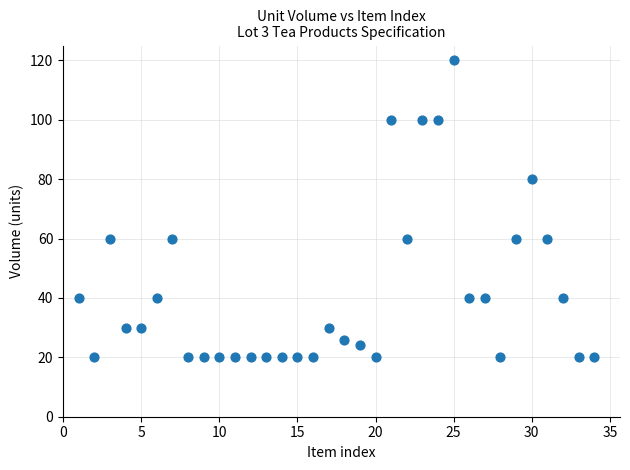

What is the range of Y values (max minus min)?

100